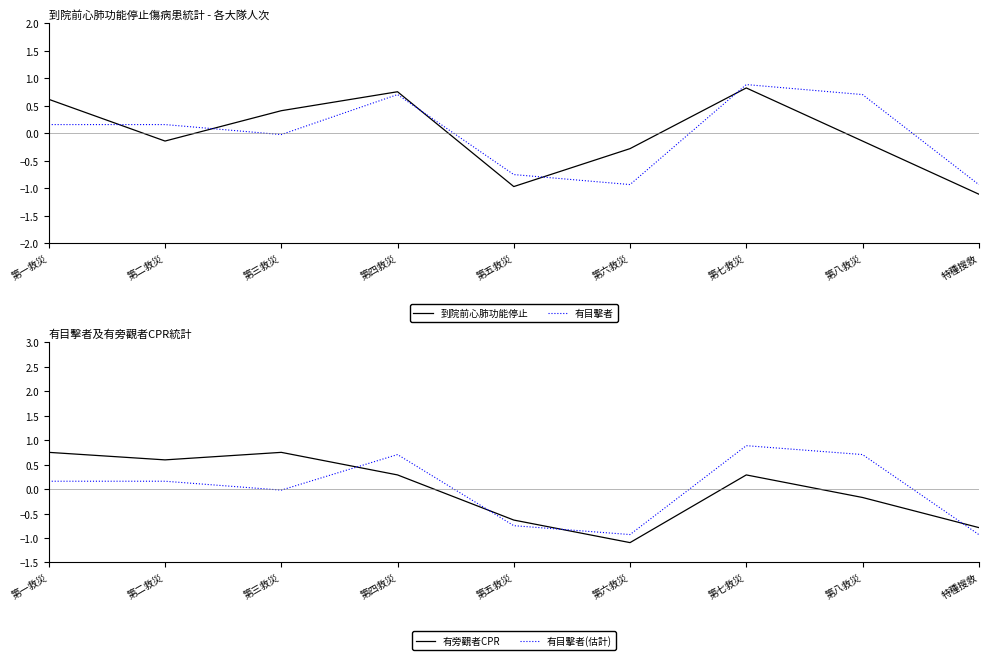

What is the label of the 6th point from the right?

第四救災